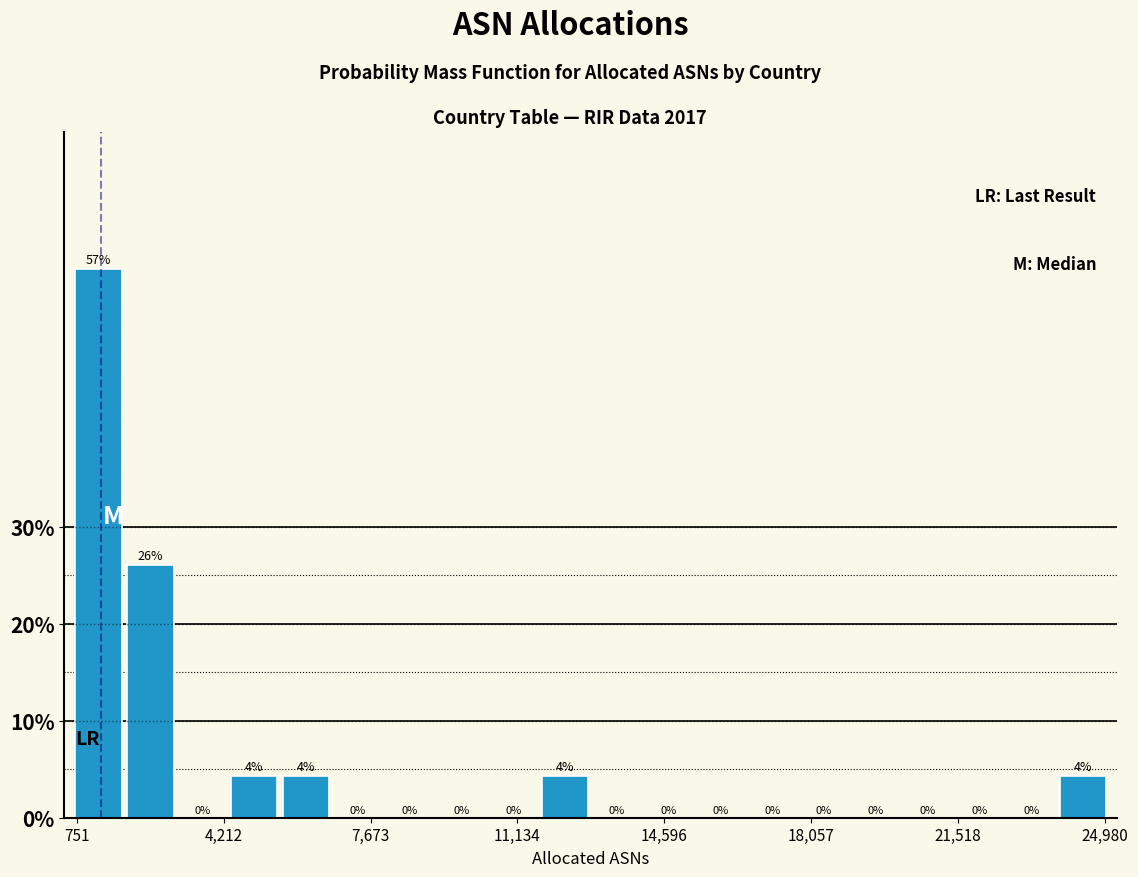

Around what value on the x-axis is the tallest bar? Give the approximate position of its centre, as read against the axis.

1500